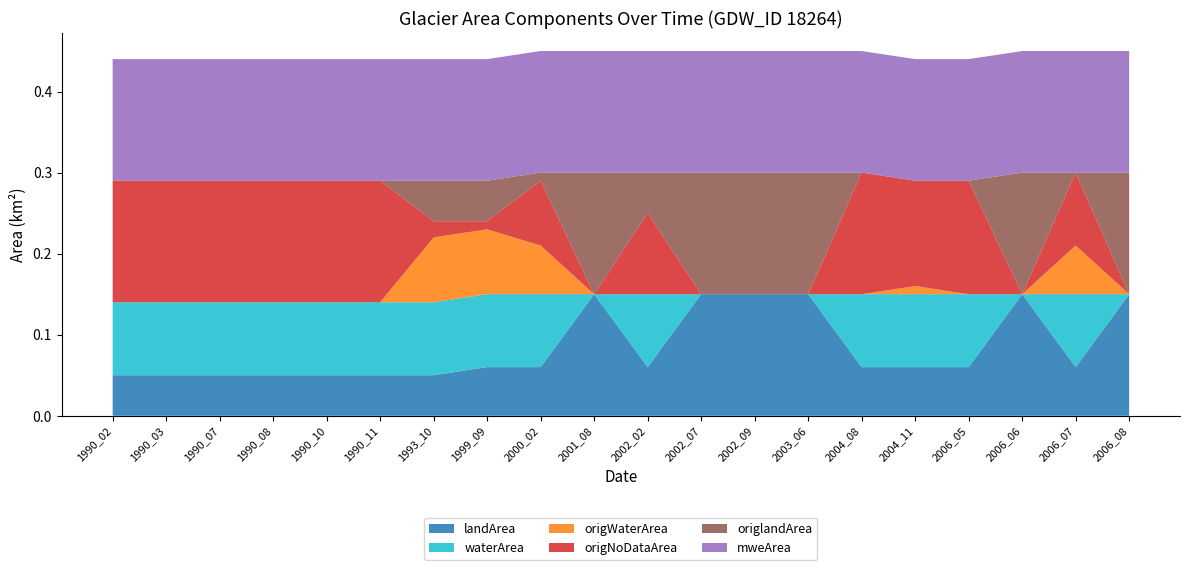

Reading left to right, transcribe all the data shown in this chart.

landArea: 1990_02=0.1	1990_03=0.1	1990_07=0.1	1990_08=0.1	1990_10=0.1	1990_11=0.1	1993_10=0.1	1999_09=0.1	2000_02=0.1	2001_08=0.1	2002_02=0.1	2002_07=0.1	2002_09=0.1	2003_06=0.1	2004_08=0.1	2004_11=0.1	2006_05=0.1	2006_06=0.1	2006_07=0.1	2006_08=0.1
waterArea: 1990_02=0.1	1990_03=0.1	1990_07=0.1	1990_08=0.1	1990_10=0.1	1990_11=0.1	1993_10=0.1	1999_09=0.1	2000_02=0.1	2001_08=0.0	2002_02=0.1	2002_07=0.0	2002_09=0.0	2003_06=0.0	2004_08=0.1	2004_11=0.1	2006_05=0.1	2006_06=0.0	2006_07=0.1	2006_08=0.0
origWaterArea: 1990_02=0.0	1990_03=0.0	1990_07=0.0	1990_08=0.0	1990_10=0.0	1990_11=0.0	1993_10=0.1	1999_09=0.1	2000_02=0.1	2001_08=0.0	2002_02=0.0	2002_07=0.0	2002_09=0.0	2003_06=0.0	2004_08=0.0	2004_11=0.0	2006_05=0.0	2006_06=0.0	2006_07=0.1	2006_08=0.0
origNoDataArea: 1990_02=0.1	1990_03=0.1	1990_07=0.1	1990_08=0.1	1990_10=0.1	1990_11=0.1	1993_10=0.0	1999_09=0.0	2000_02=0.1	2001_08=0.0	2002_02=0.1	2002_07=0.0	2002_09=0.0	2003_06=0.0	2004_08=0.1	2004_11=0.1	2006_05=0.1	2006_06=0.0	2006_07=0.1	2006_08=0.0
origlandArea: 1990_02=0.0	1990_03=0.0	1990_07=0.0	1990_08=0.0	1990_10=0.0	1990_11=0.0	1993_10=0.1	1999_09=0.1	2000_02=0.0	2001_08=0.1	2002_02=0.1	2002_07=0.1	2002_09=0.1	2003_06=0.1	2004_08=0.0	2004_11=0.0	2006_05=0.0	2006_06=0.1	2006_07=0.0	2006_08=0.1
mweArea: 1990_02=0.1	1990_03=0.1	1990_07=0.1	1990_08=0.1	1990_10=0.1	1990_11=0.1	1993_10=0.1	1999_09=0.1	2000_02=0.1	2001_08=0.1	2002_02=0.1	2002_07=0.1	2002_09=0.1	2003_06=0.1	2004_08=0.1	2004_11=0.1	2006_05=0.1	2006_06=0.1	2006_07=0.1	2006_08=0.1